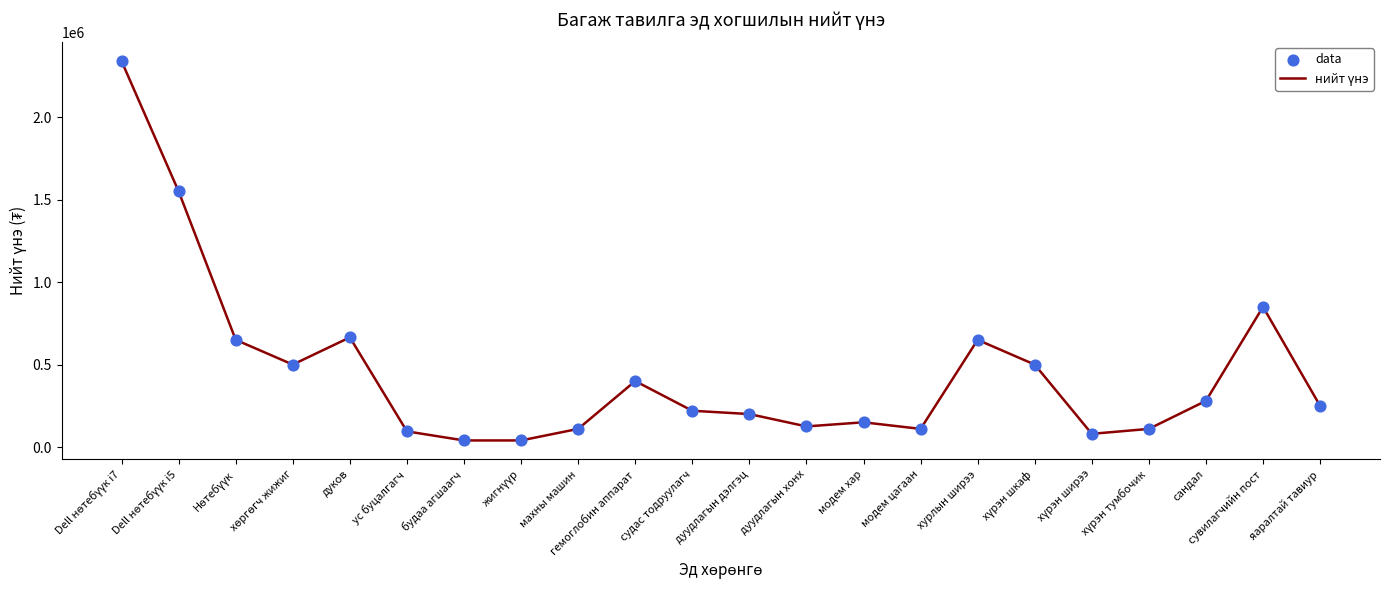

What is the difference between the maximum and minimum values?

2299900